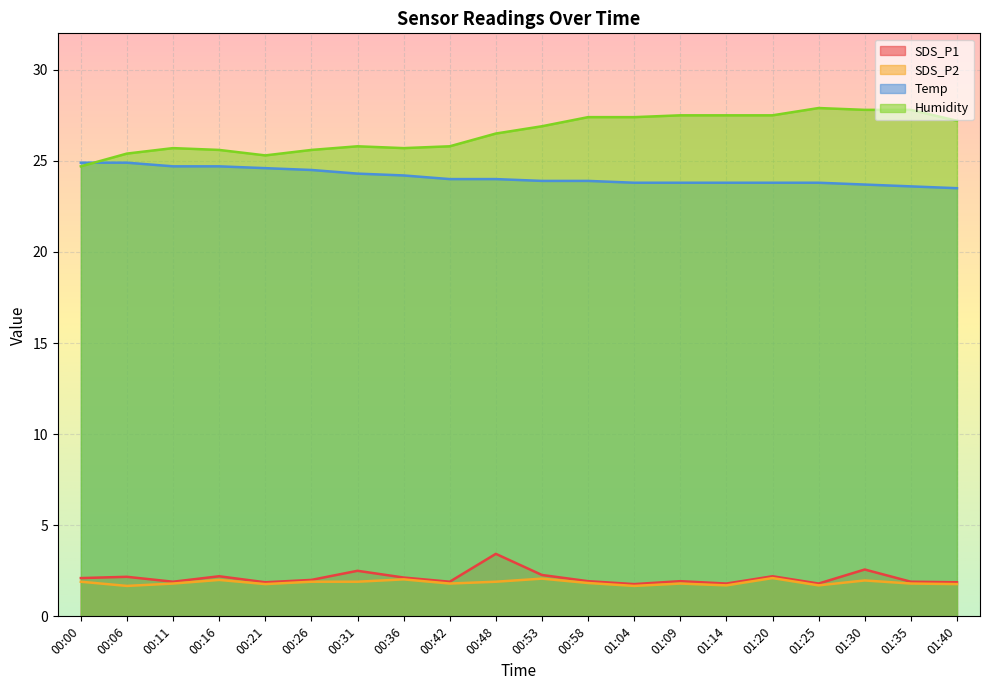

Which series changed the most between 00:36 and 01:09?

Humidity